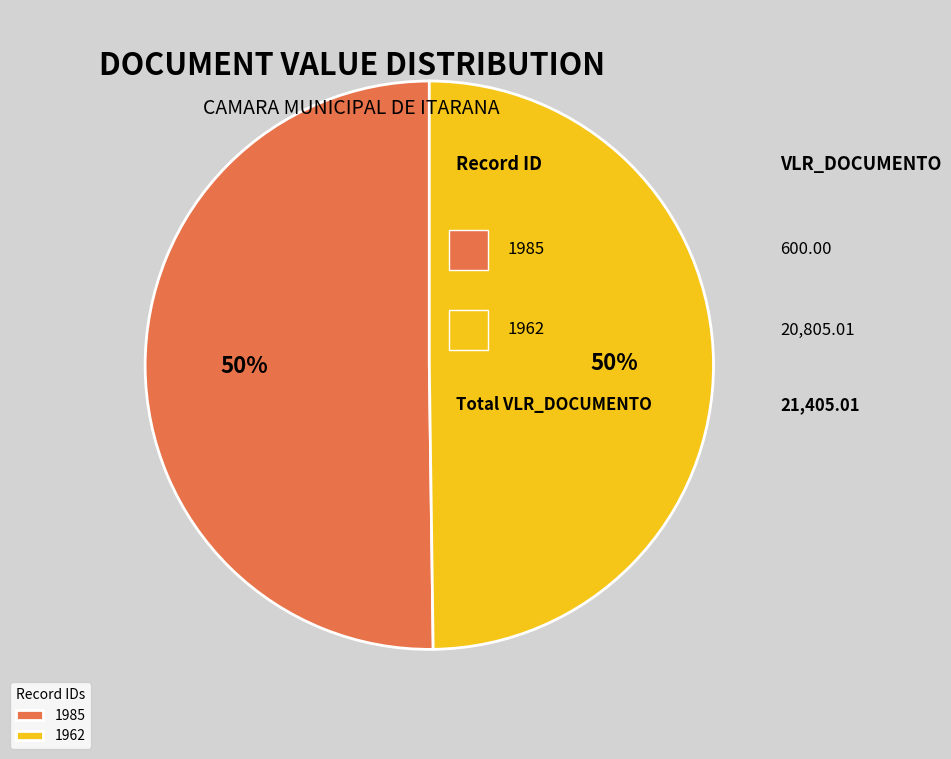

Combined, do 1985 and 1962 account for over 50%?

Yes